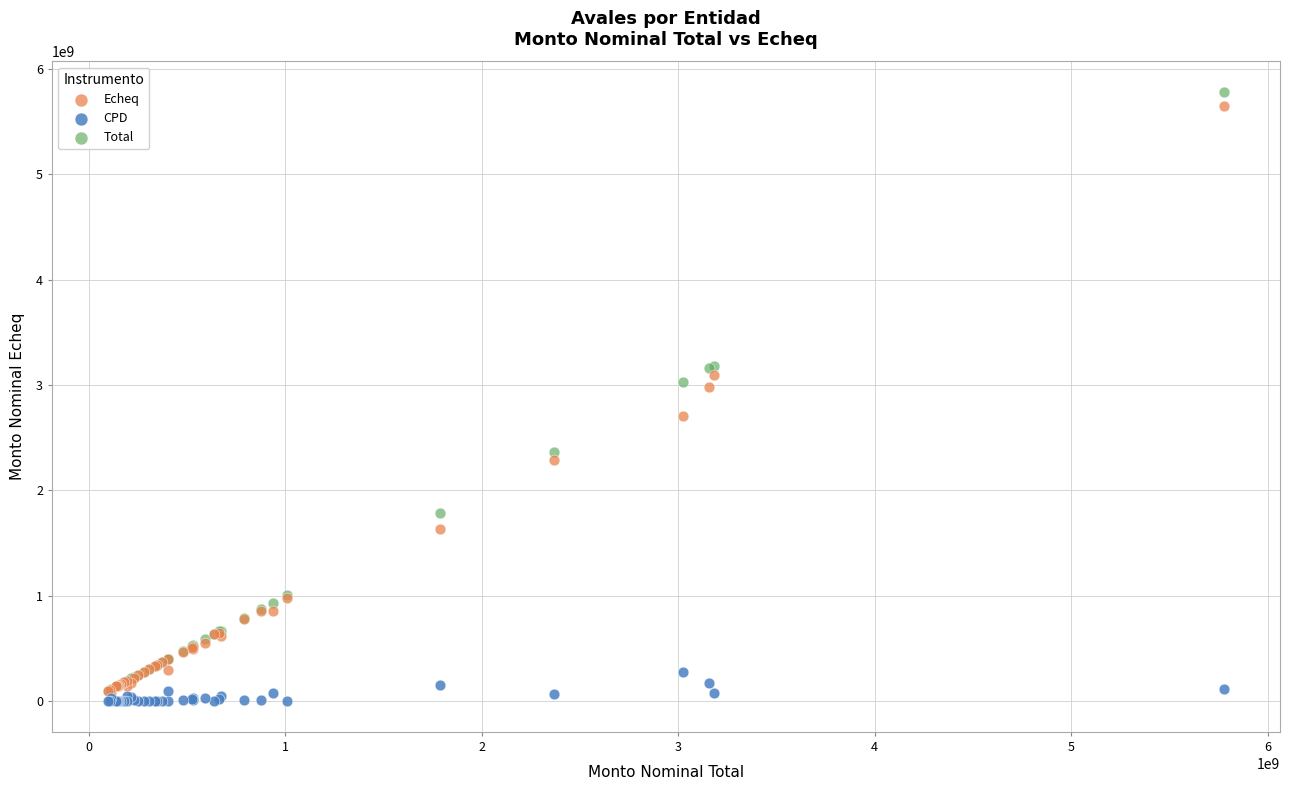

Which series contains the highest Y value?

Total